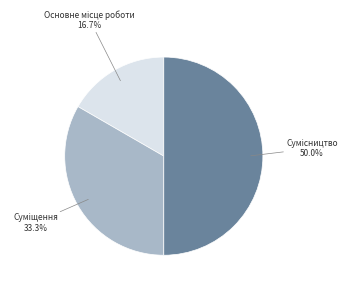

How many slices are in this pie chart?

3